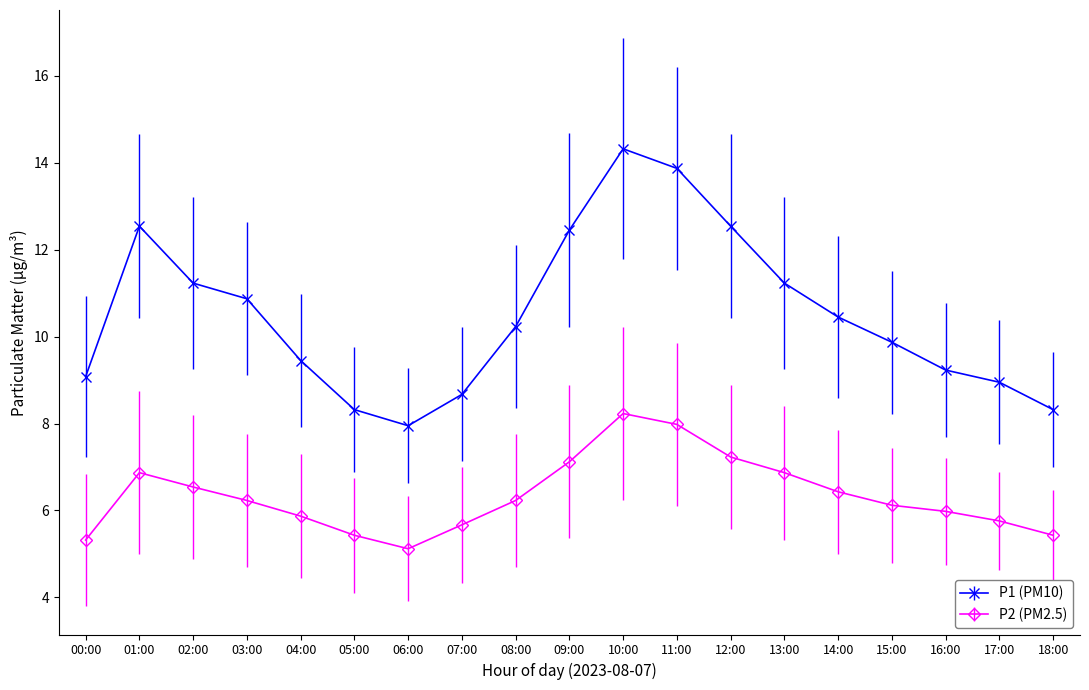

At which label does P1 (PM10) reach its minimum?

06:00